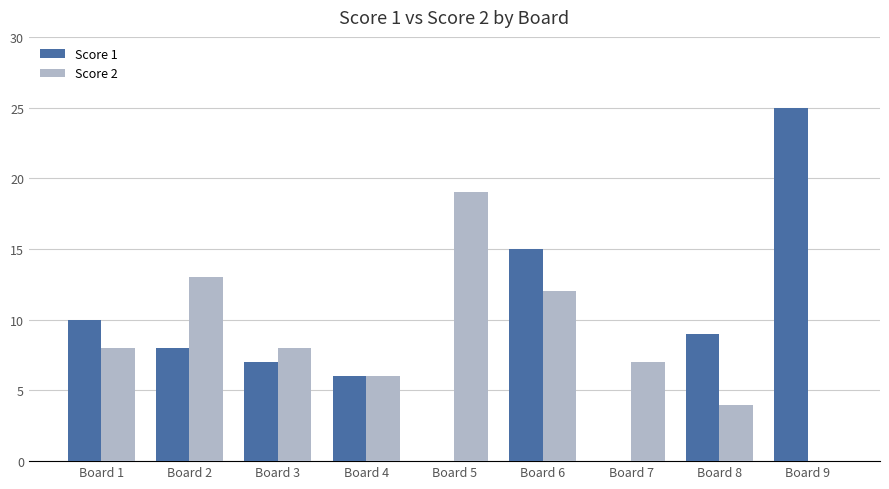

The Score 2 series shows -10 at Board 9. True or false?

False